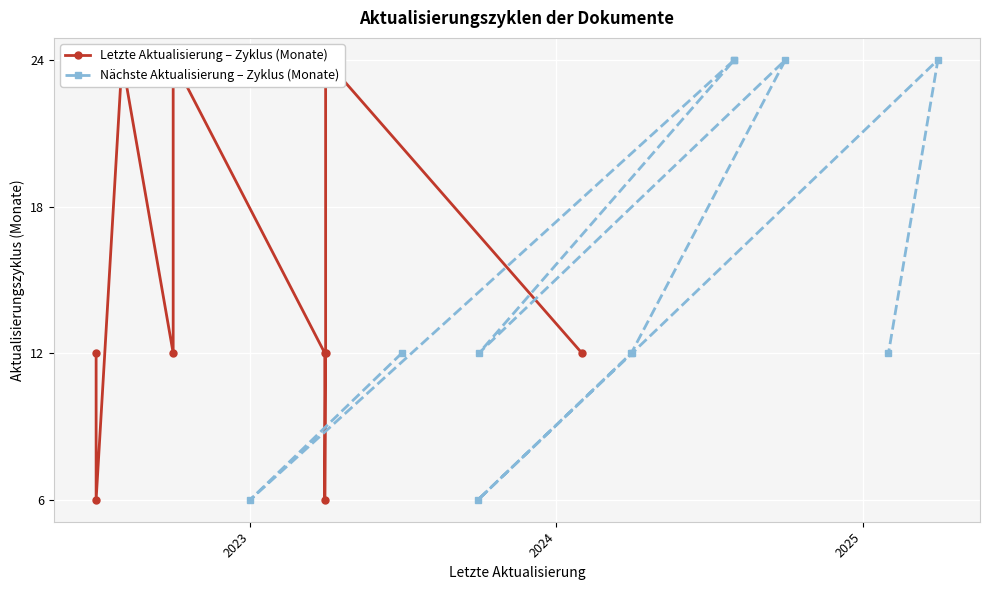

What is the average value of the Nächste Aktualisierung – Zyklus (Monate) series?

15